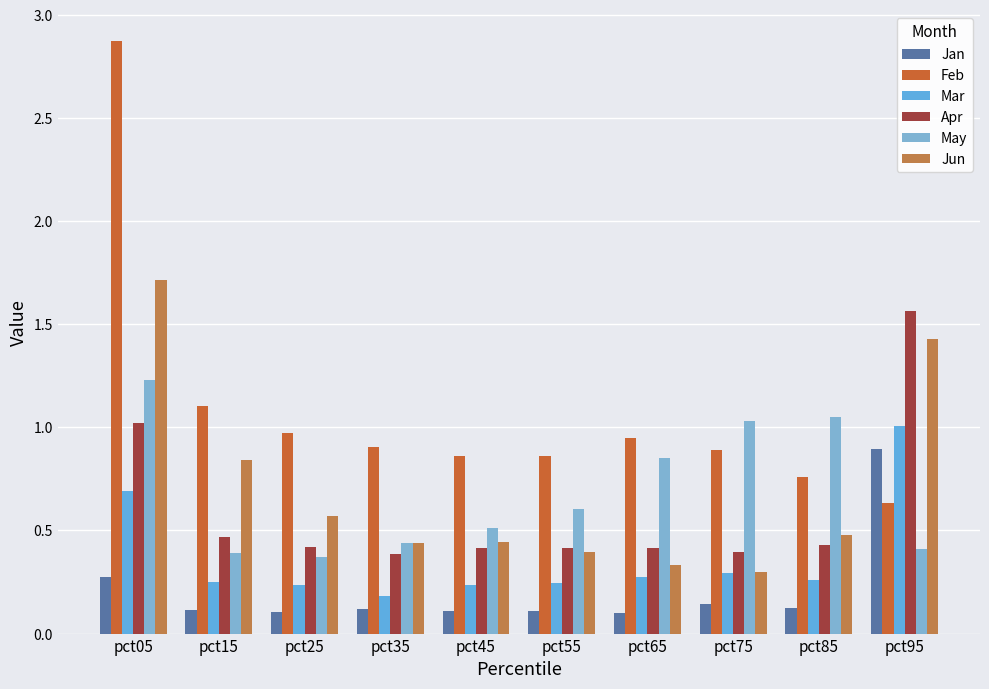

Which has a higher value, pct75 or pct65?

pct75